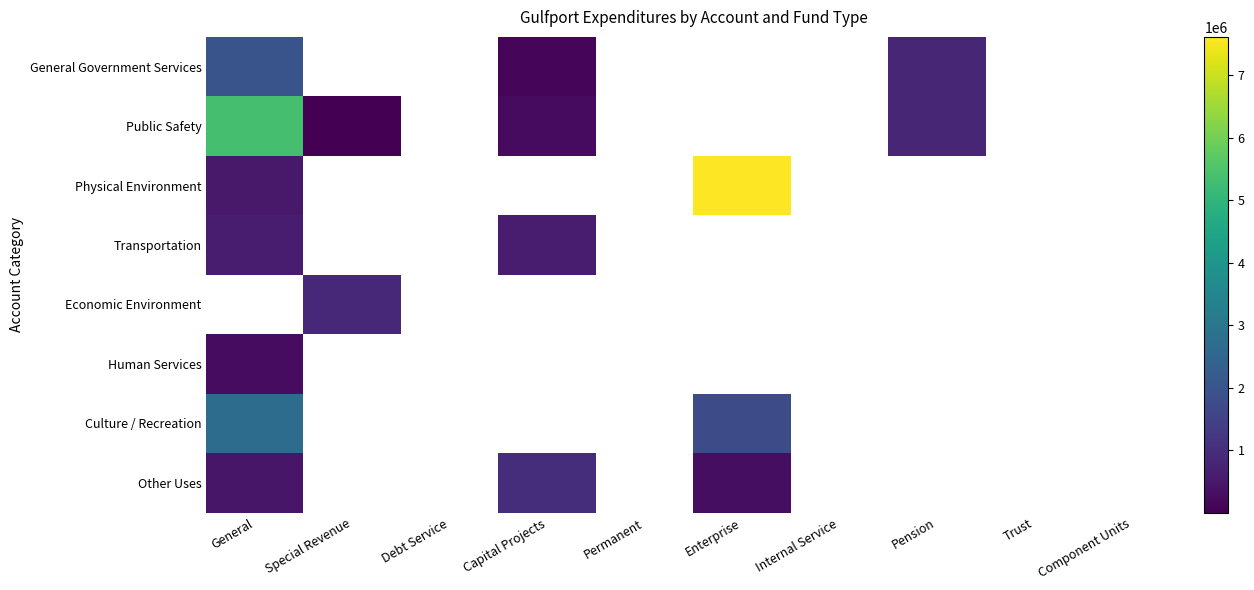

At which label does Other Uses reach its peak?

Capital Projects